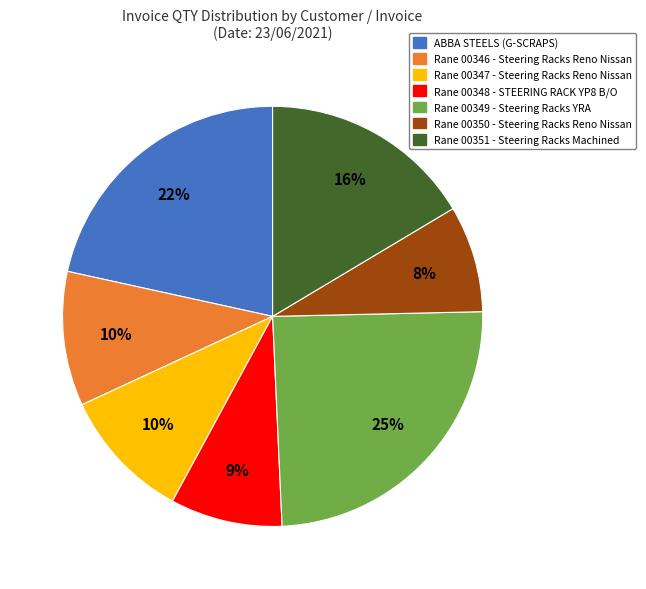

Is there a majority slice in this chart?

No